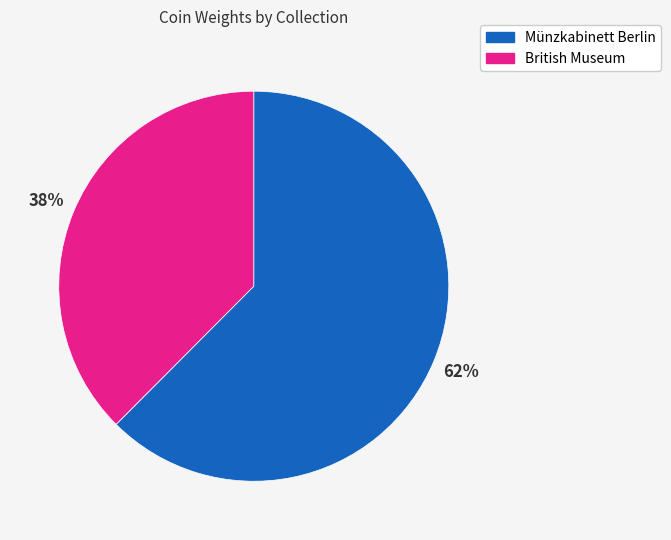

To the nearest percent, what is the average slice percentage?

50%